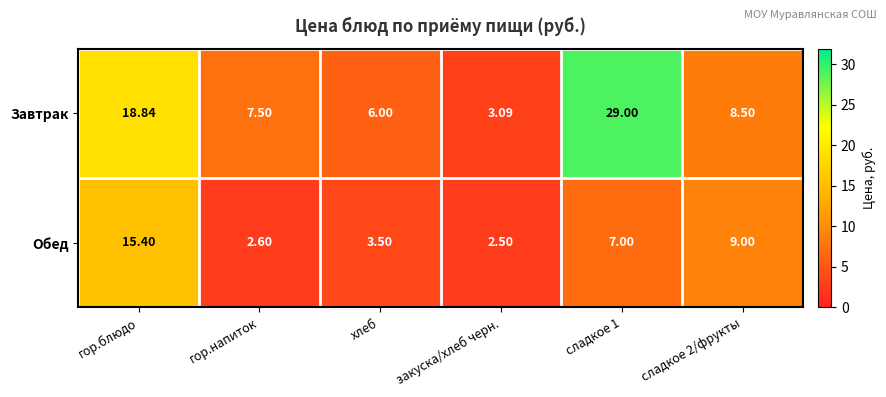

Which series has the largest total across all categories?

Завтрак